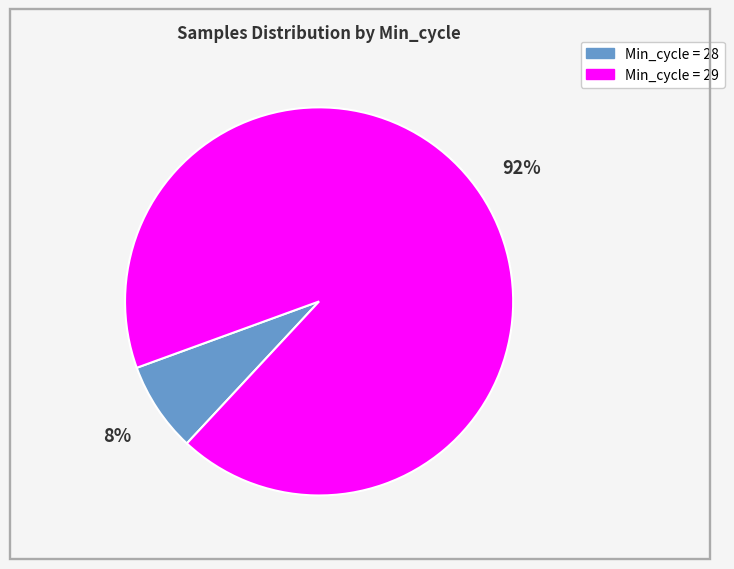

Is there a majority slice in this chart?

Yes